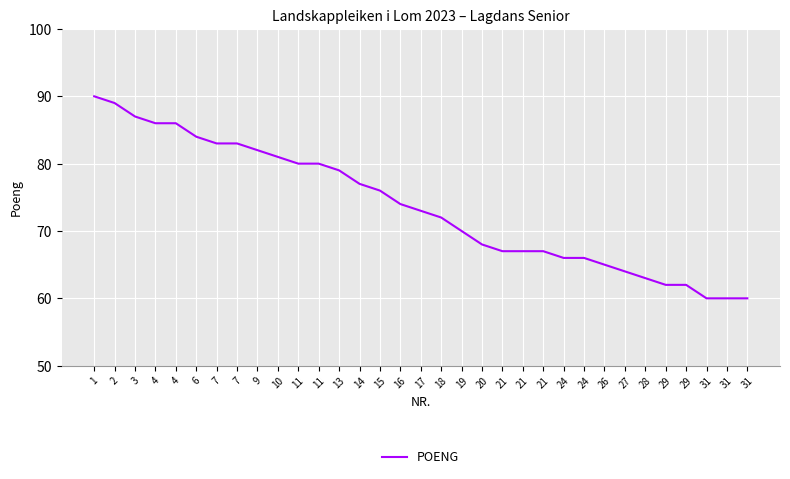

Does the chart have visible grid lines?

Yes